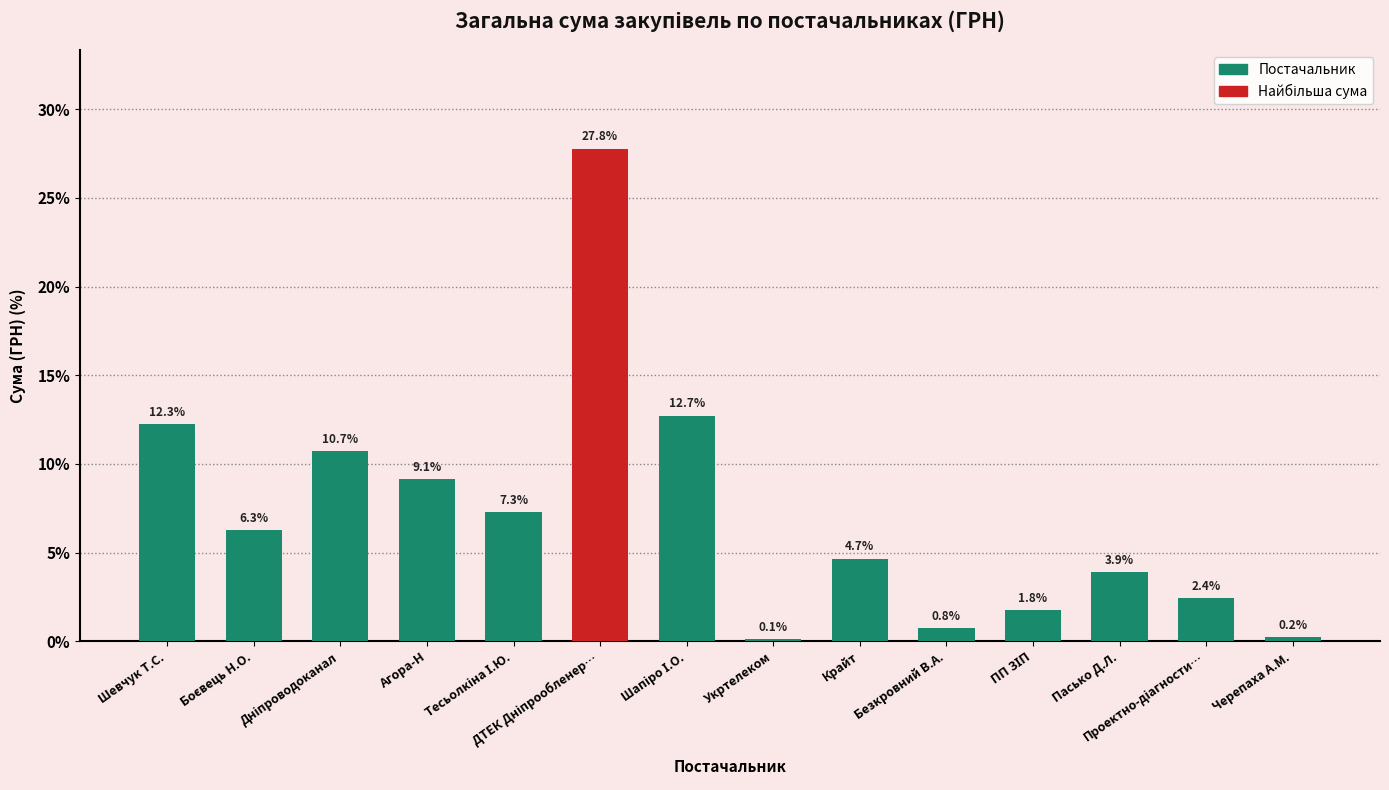

What is the greatest value displayed?

27.8